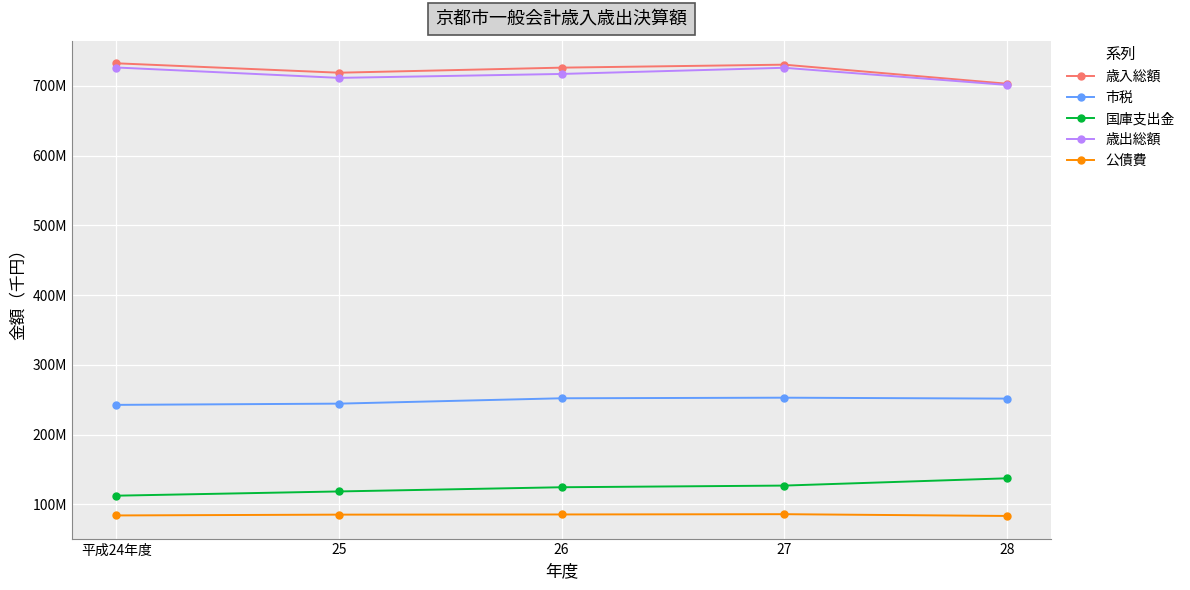

Which label corresponds to the largest value in the chart?

平成24年度